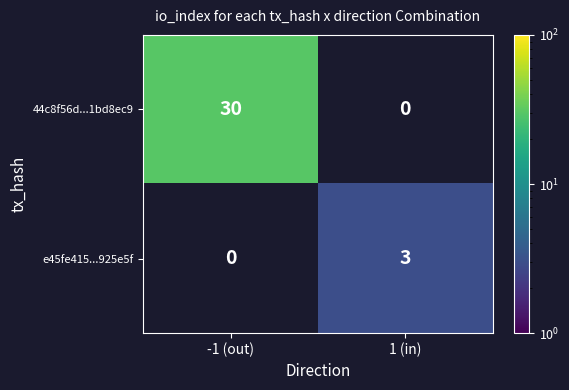

Which label corresponds to the largest value in the chart?

-1 (out)